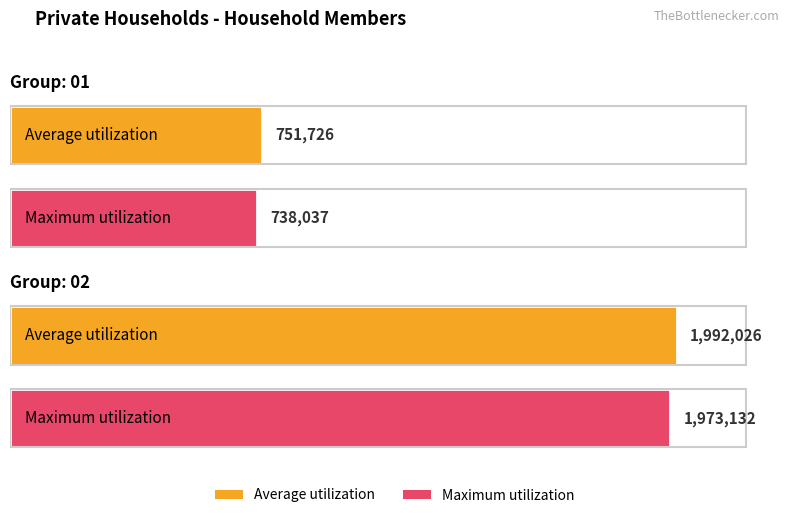

What is the total value across all series at 02?

3965158